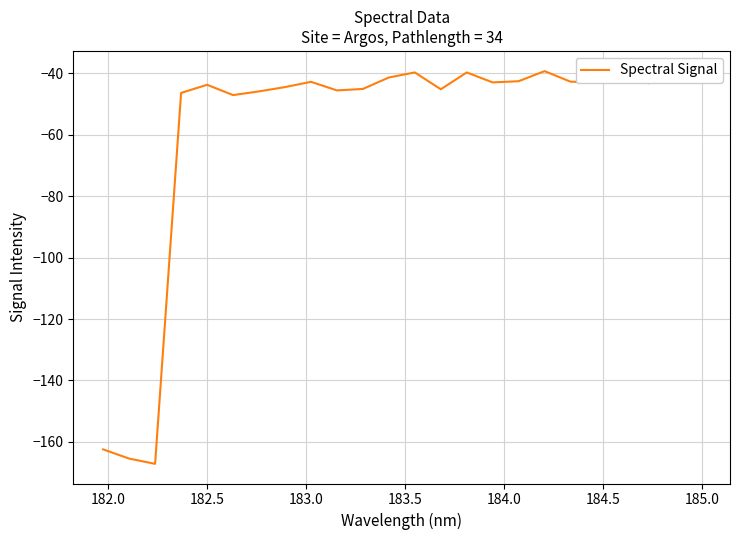

Reading left to right, transcribe all the data shown in this chart.

-162.4	-165.4	-167.2	-46.4	-43.7	-47.1	-45.8	-44.4	-42.7	-45.5	-45.1	-41.3	-39.7	-45.2	-39.7	-42.9	-42.5	-39.2	-42.7	-42.9	-39.7	-43.2	-39.9	-39.1